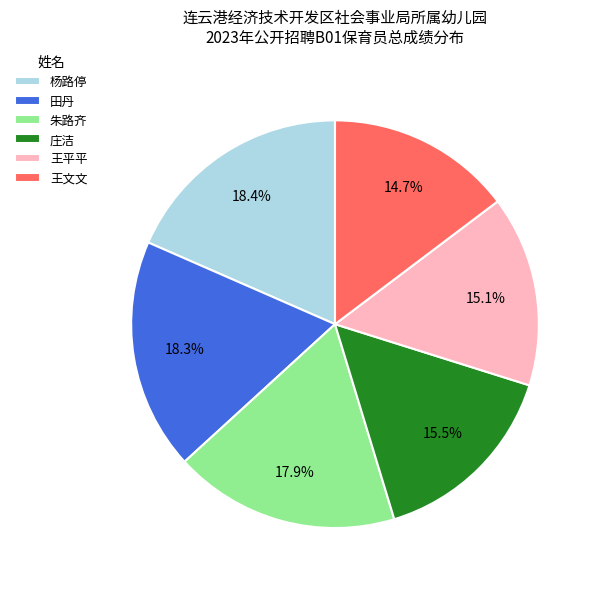

Does 王文文 represent more than half of the total?

No